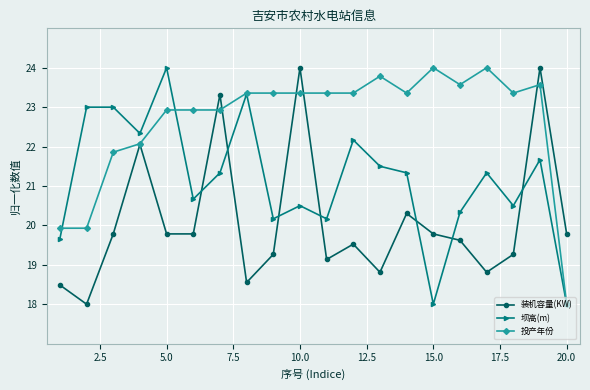

What is the greatest value displayed?

24.0